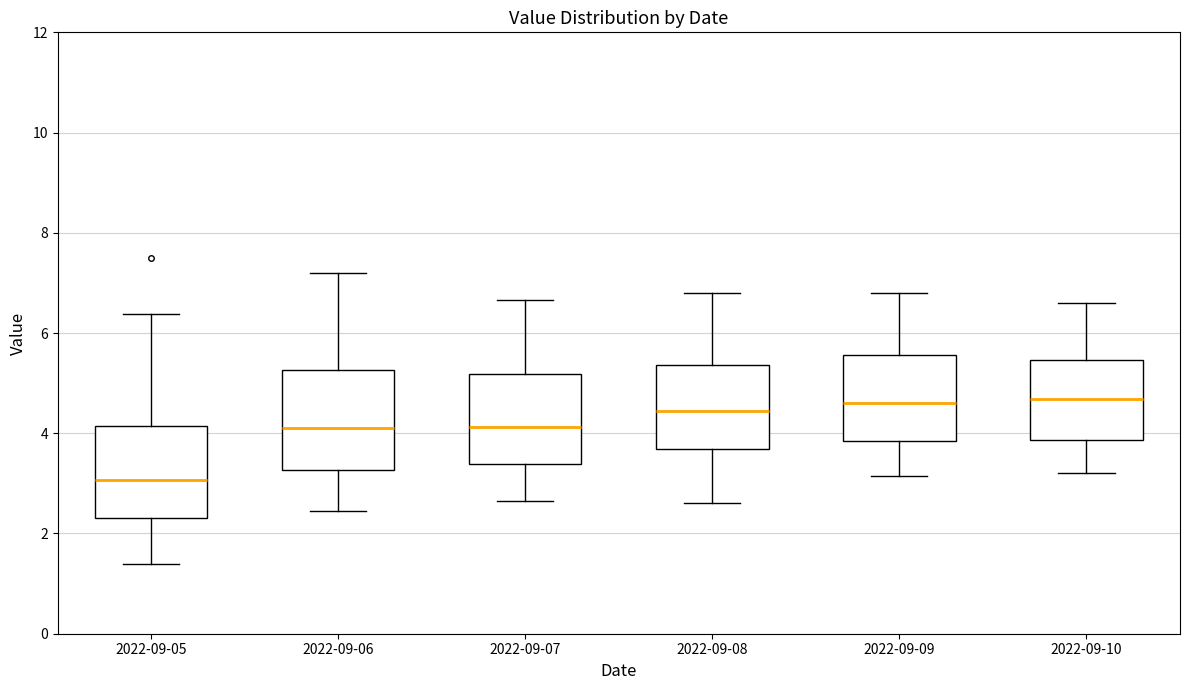

Reading left to right, read every box against the y-axis: the position of its median line, the range the box covers, and the ends of its whiskers. The values are not printed on the chart, so give them approximately, as read against the axis.

2022-09-05: median 3.0, box 2.4 to 4.2, whiskers 1.4 to 6.4
2022-09-06: median 4.2, box 3.2 to 5.2, whiskers 2.4 to 7.2
2022-09-07: median 4.2, box 3.4 to 5.2, whiskers 2.6 to 6.6
2022-09-08: median 4.4, box 3.6 to 5.4, whiskers 2.6 to 6.8
2022-09-09: median 4.6, box 3.8 to 5.6, whiskers 3.2 to 6.8
2022-09-10: median 4.6, box 3.8 to 5.4, whiskers 3.2 to 6.6